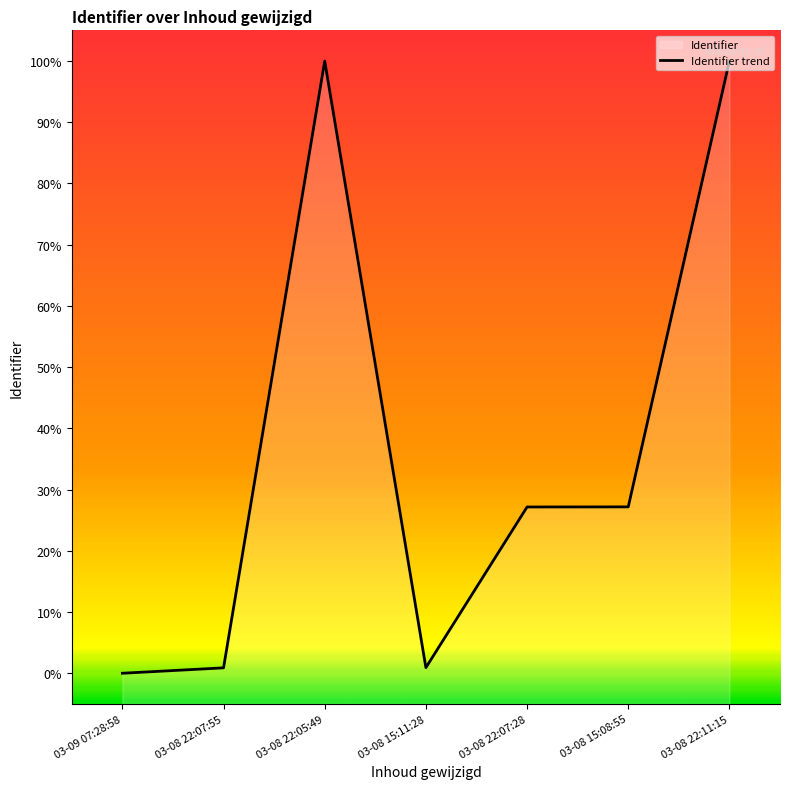

What value does the data have at 03-08 22:07:28?

0.3